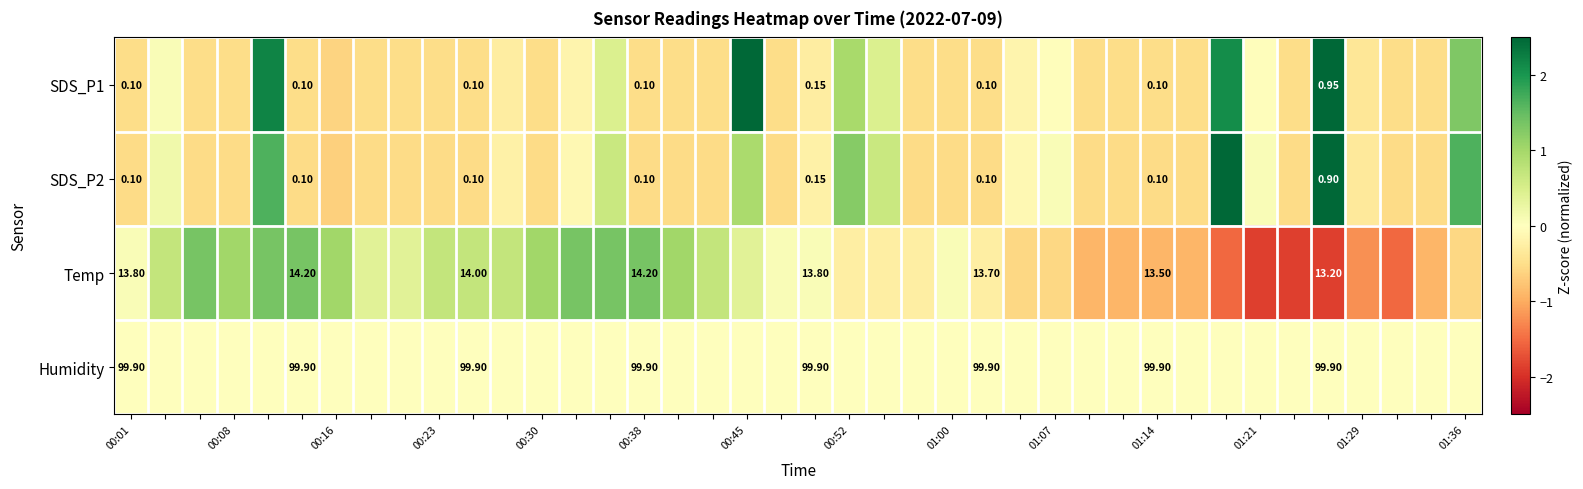

Rank the series by their maximum value, from highest to lowest.

SDS_P2, SDS_P1, Temp, Humidity